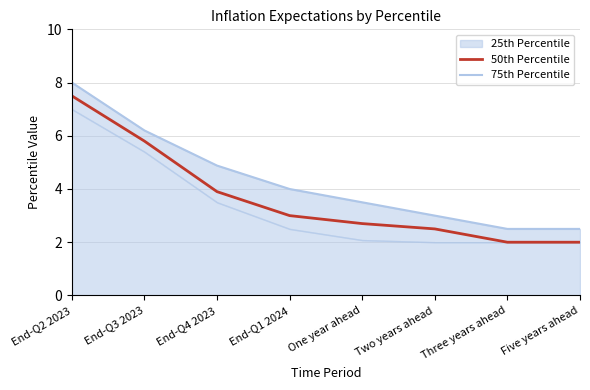

True or false: 50th Percentile and 75th Percentile cross at least once.

False